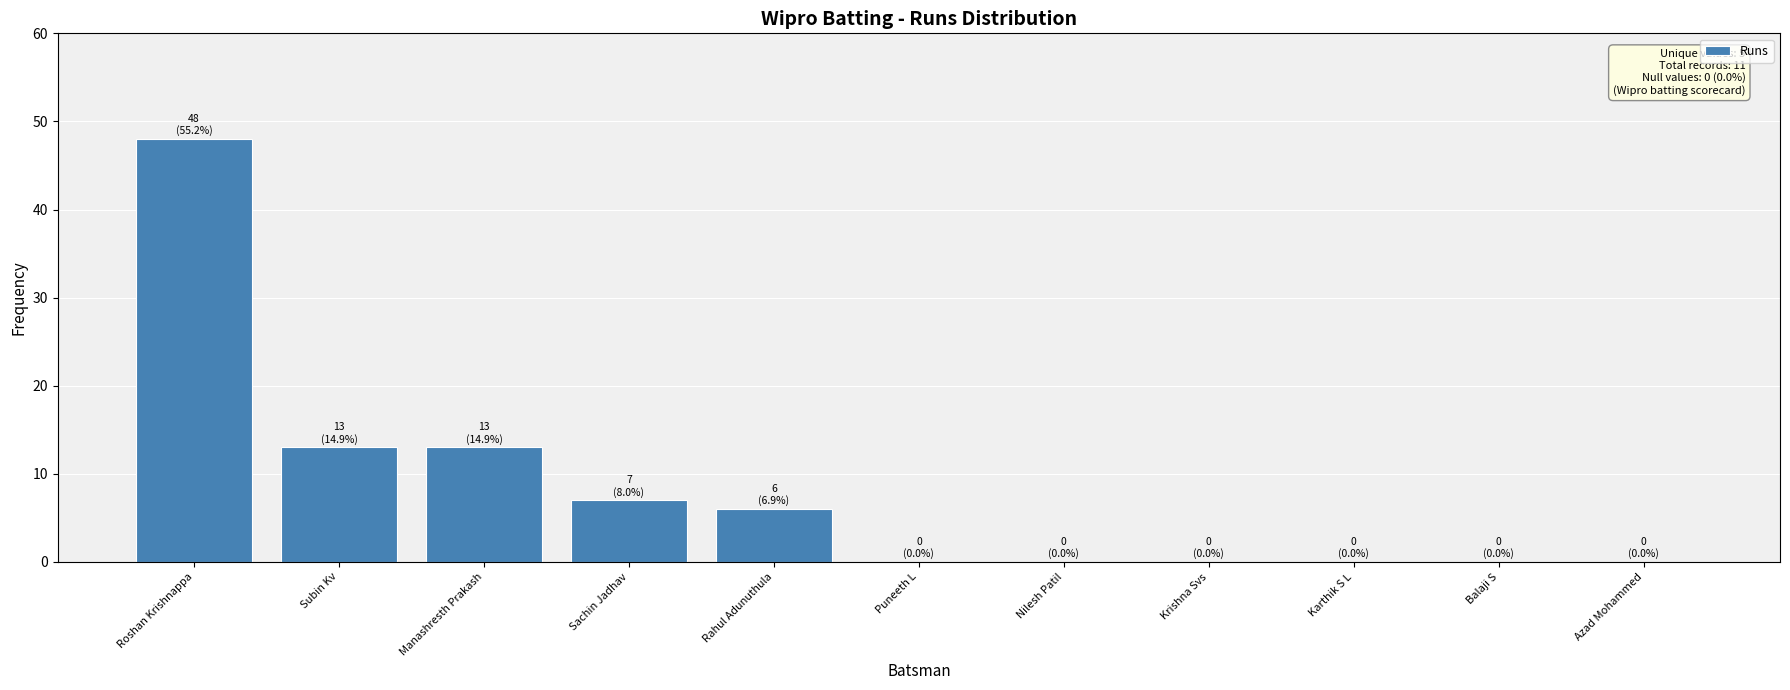

True or false: the data shows 0 at Krishna Svs.

True